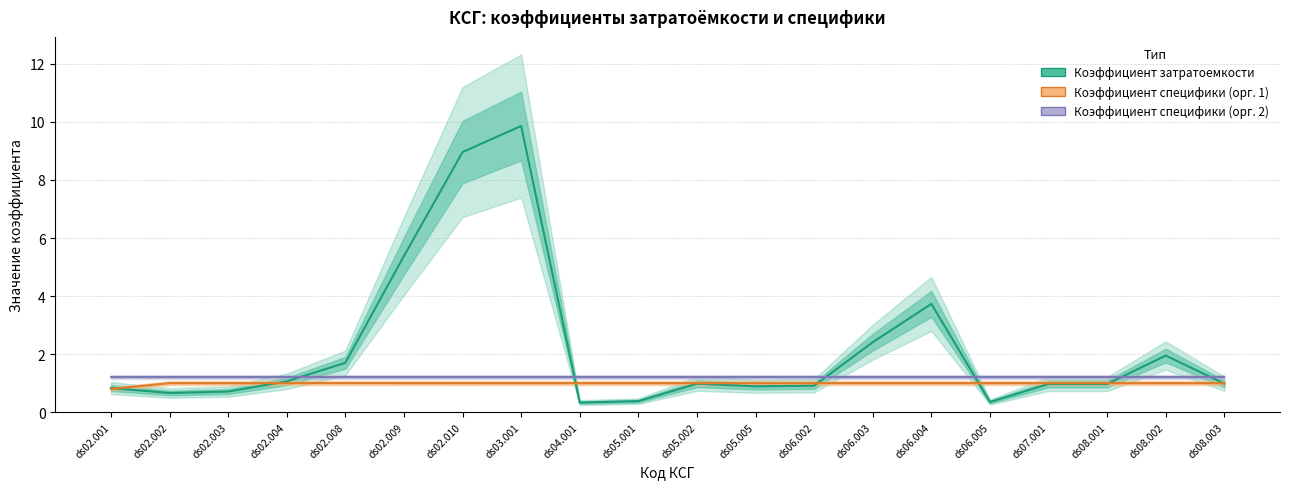

At ds02.001, list the series in order from smallest to largest.

Коэффициент специфики (орг. 1), Коэффициент затратоемкости, Коэффициент специфики (орг. 2)